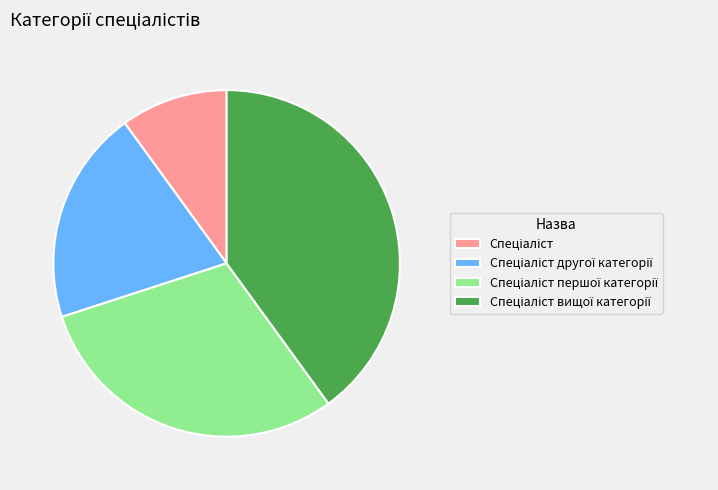

Does any single category account for the majority?

No